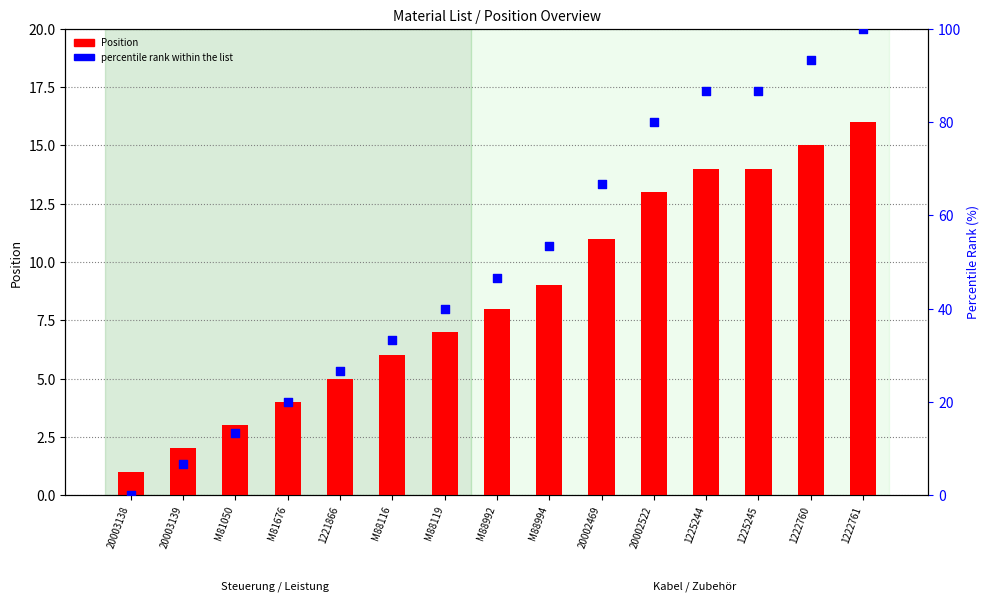

Is the value of Position at 1225245 greater than the value of percentile rank within the list at M88119?

No